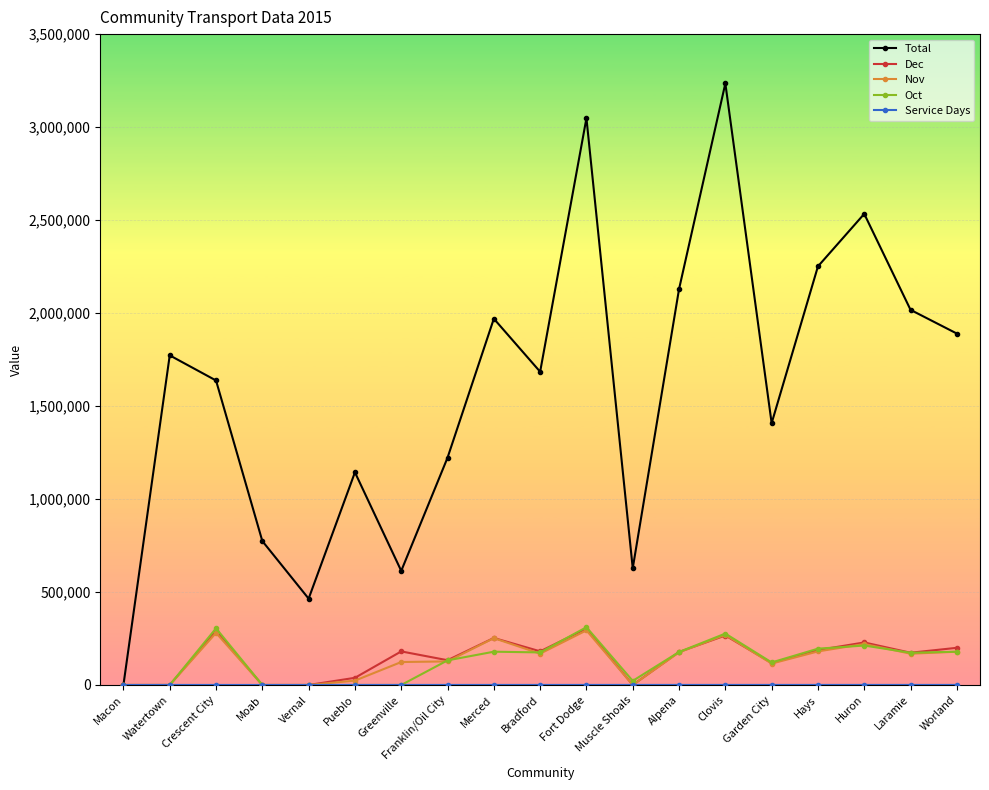

Which category has the highest value across all series?

Clovis